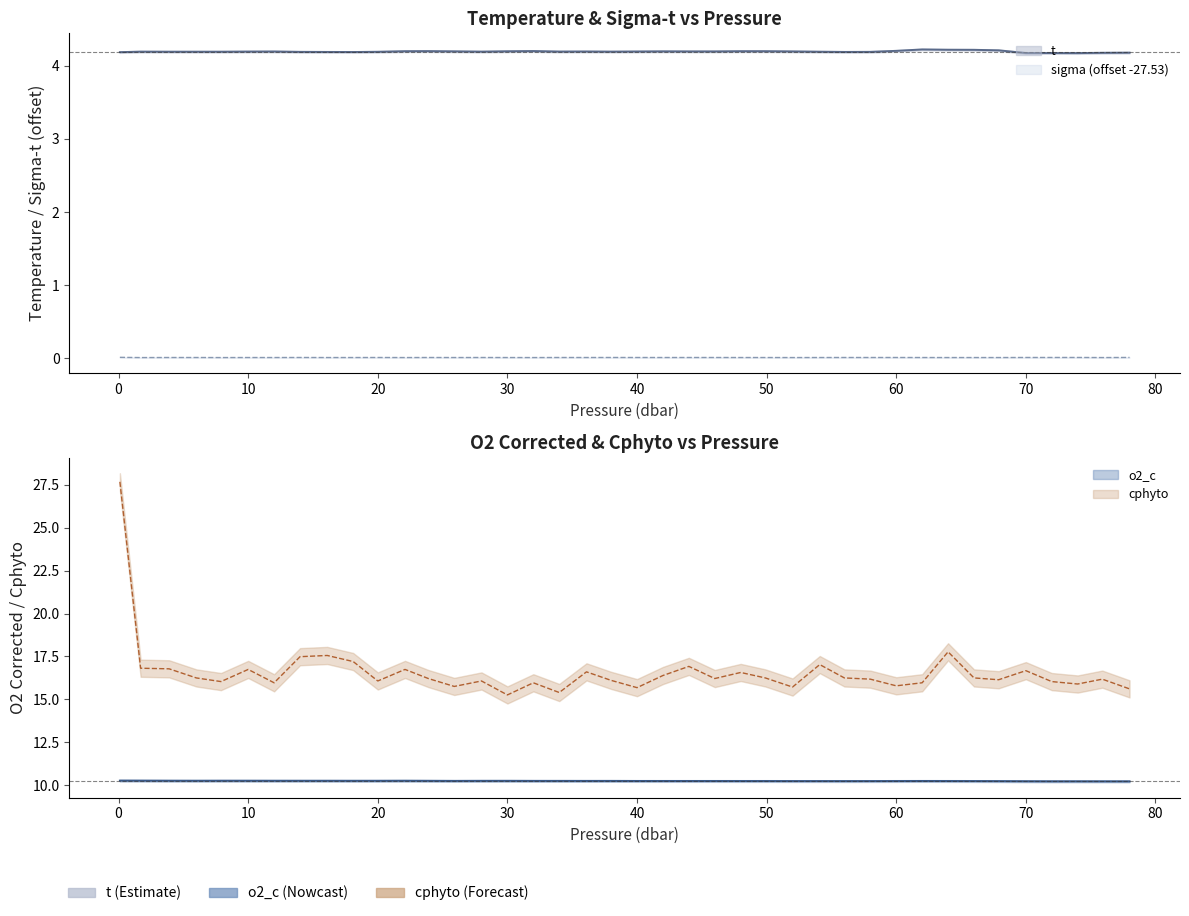

Which series has the largest total across all categories?

cphyto